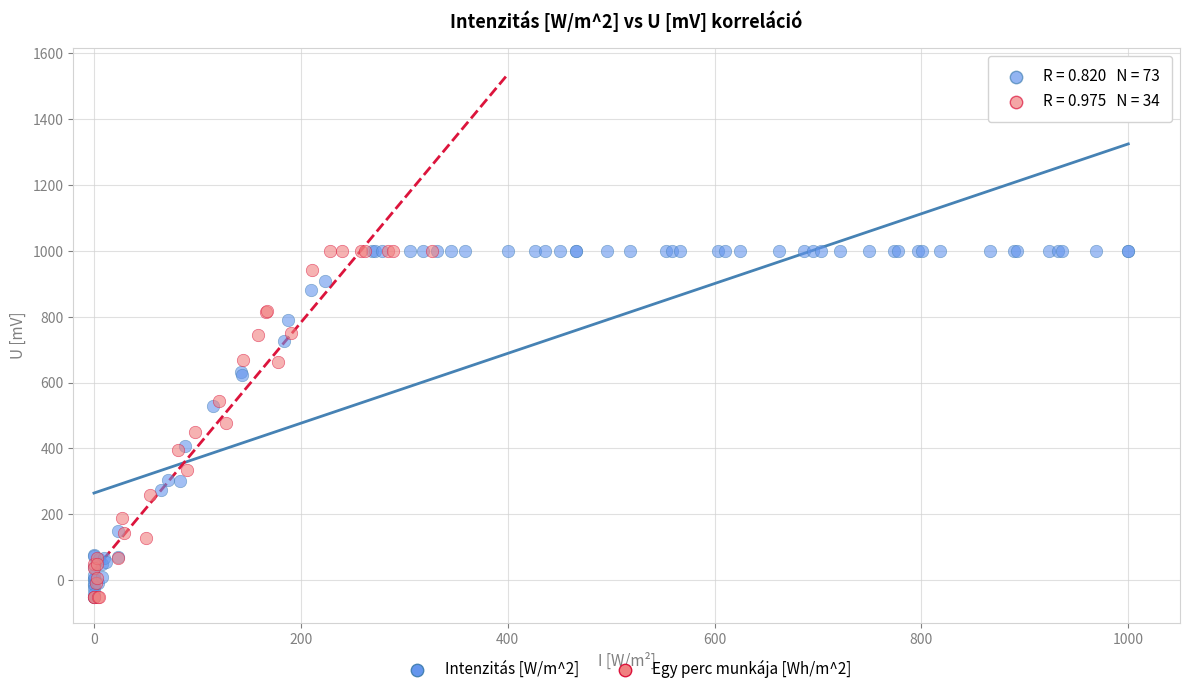

What are all the series names shown in the legend?

Intenzitás [W/m^2], Egy perc munkája [Wh/m^2]